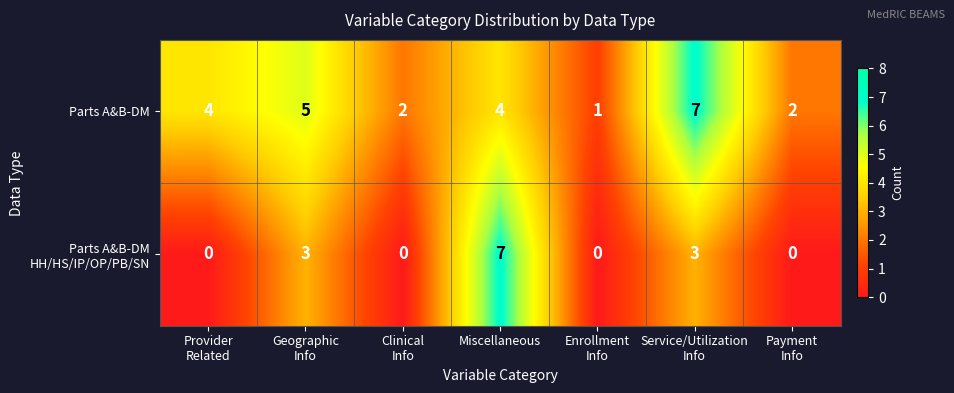

What is the highest value of the Parts A&B-DM series?

7